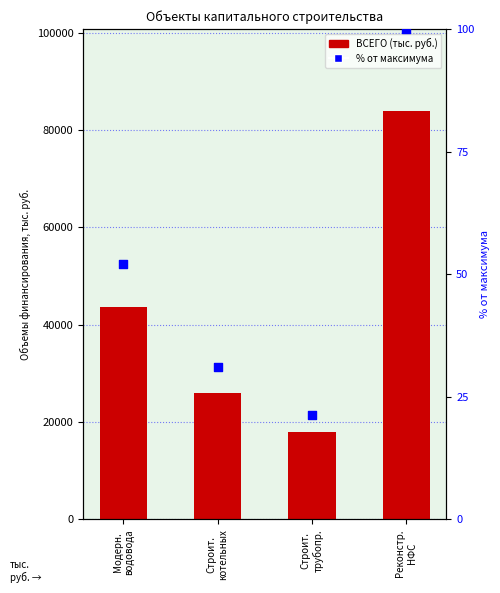

Which series reaches the minimum Y coordinate?

% от максимума